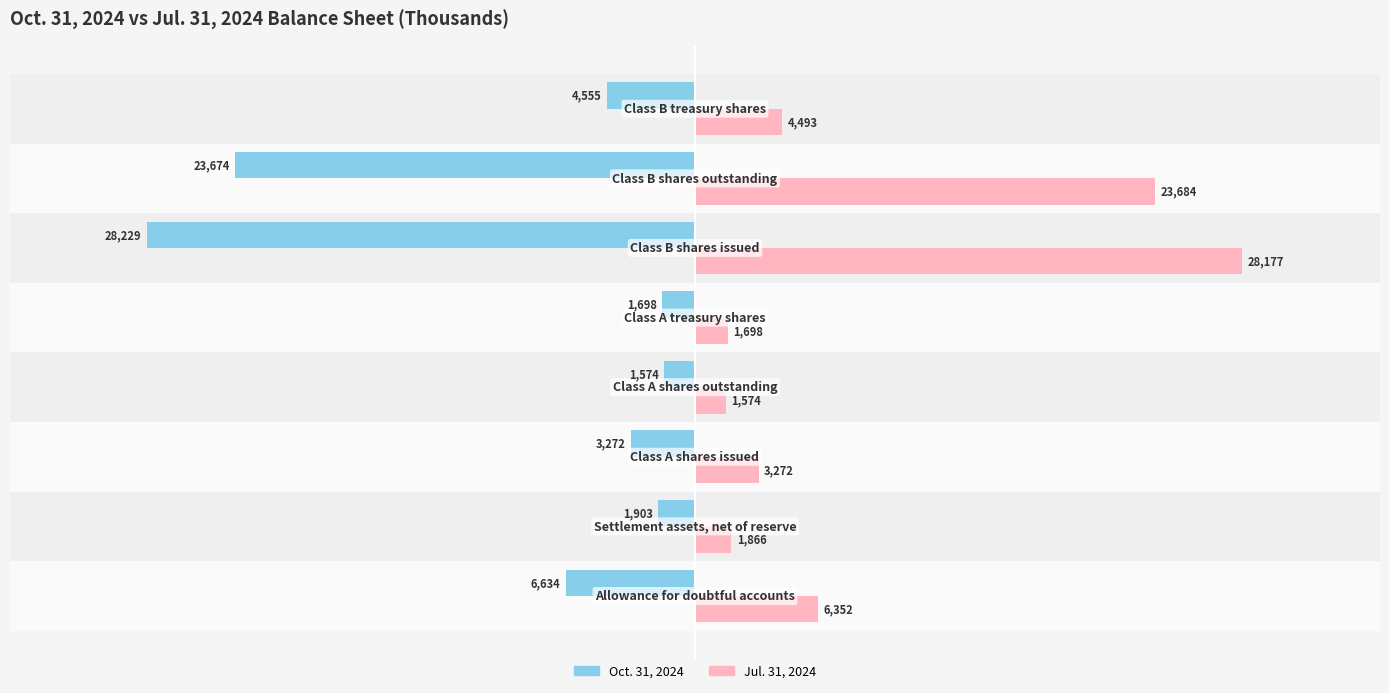

Which series has the widest spread of values?

Oct. 31, 2024